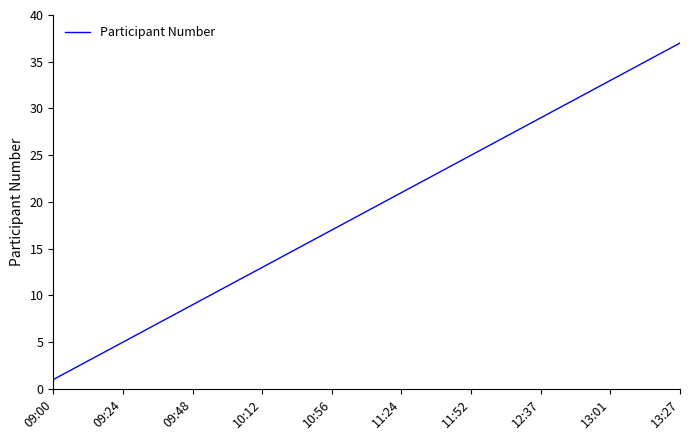

How many values are below 19?

18